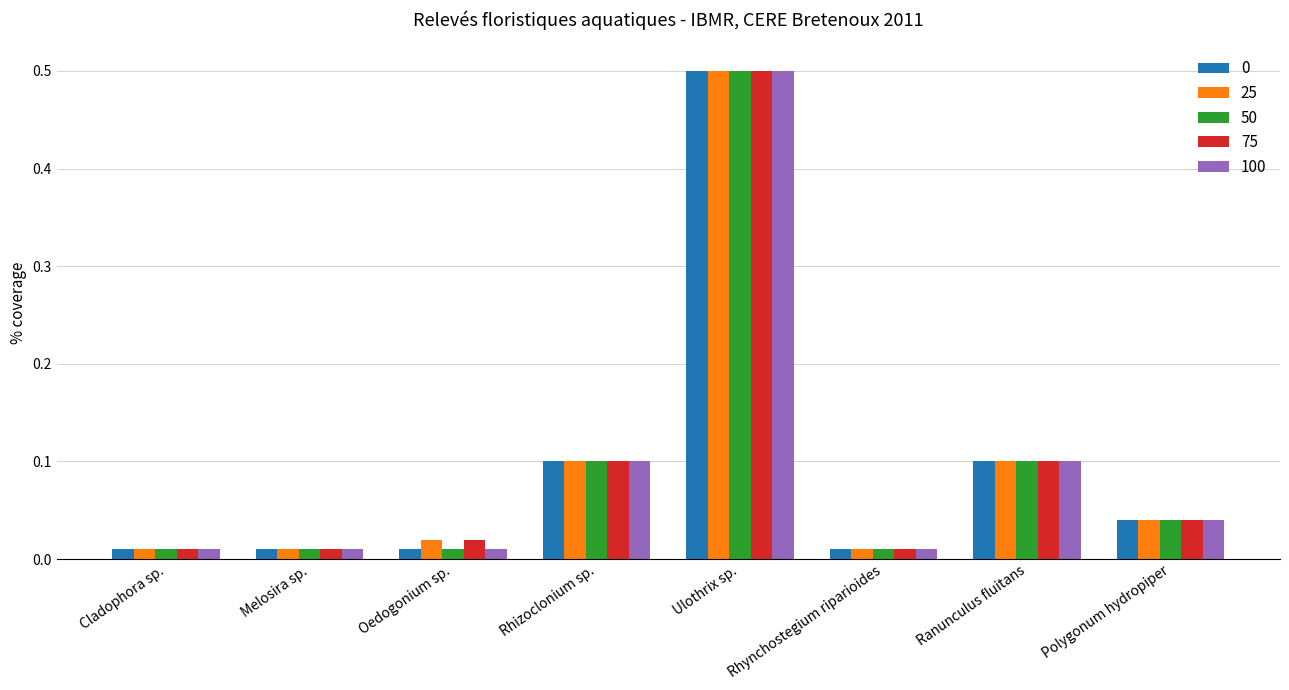

What is the greatest value displayed?

0.5